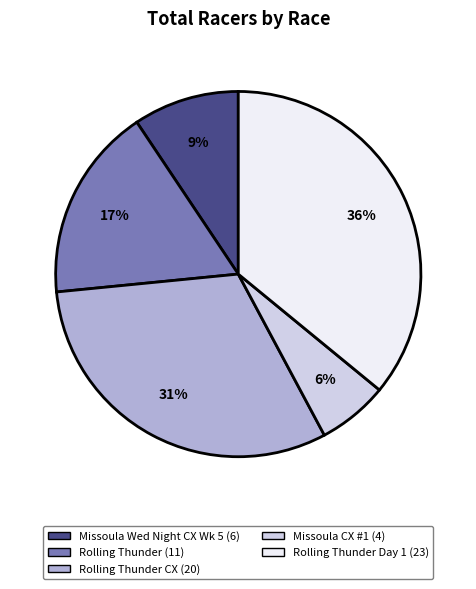

Is there any slice that represents more than half of the pie?

No